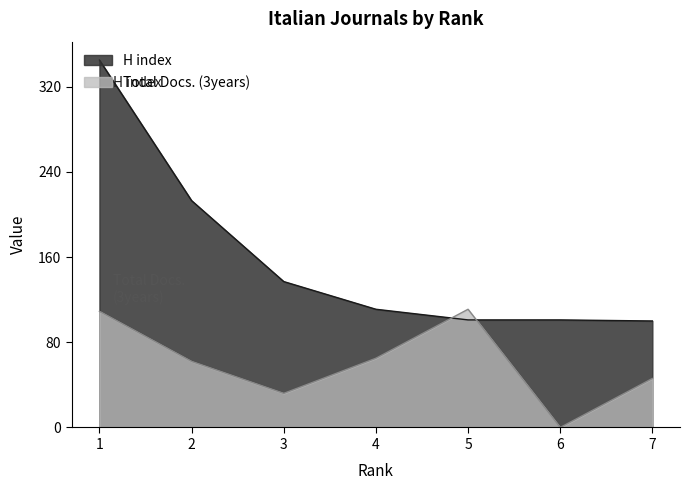

What is the sum of all Total Docs. (3years) values?

425